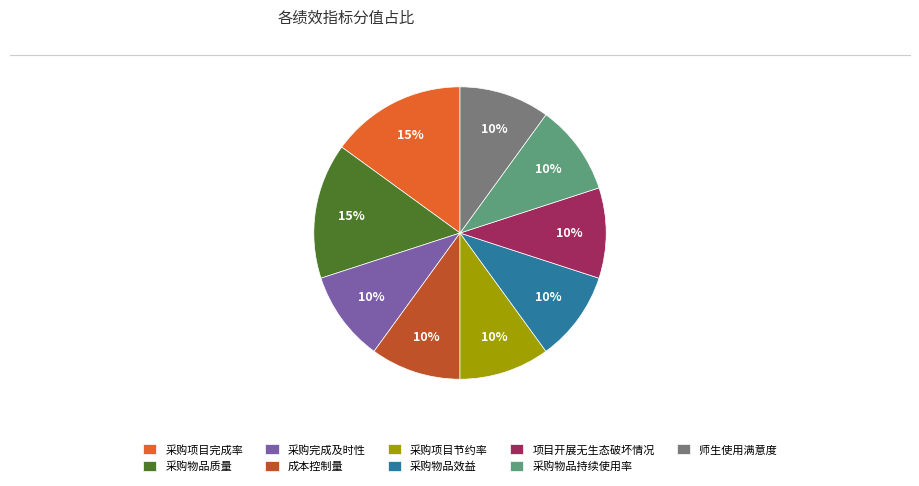

How many slices are in this pie chart?

9